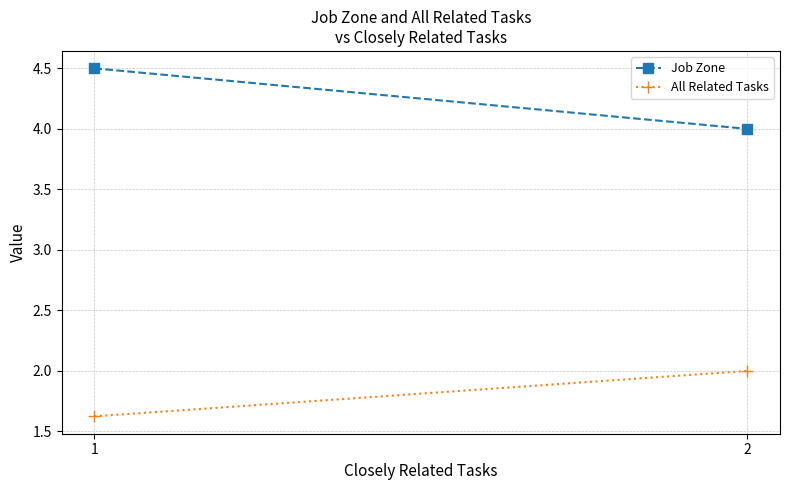

What is the value of the All Related Tasks point at the 1st from the left?

1.6